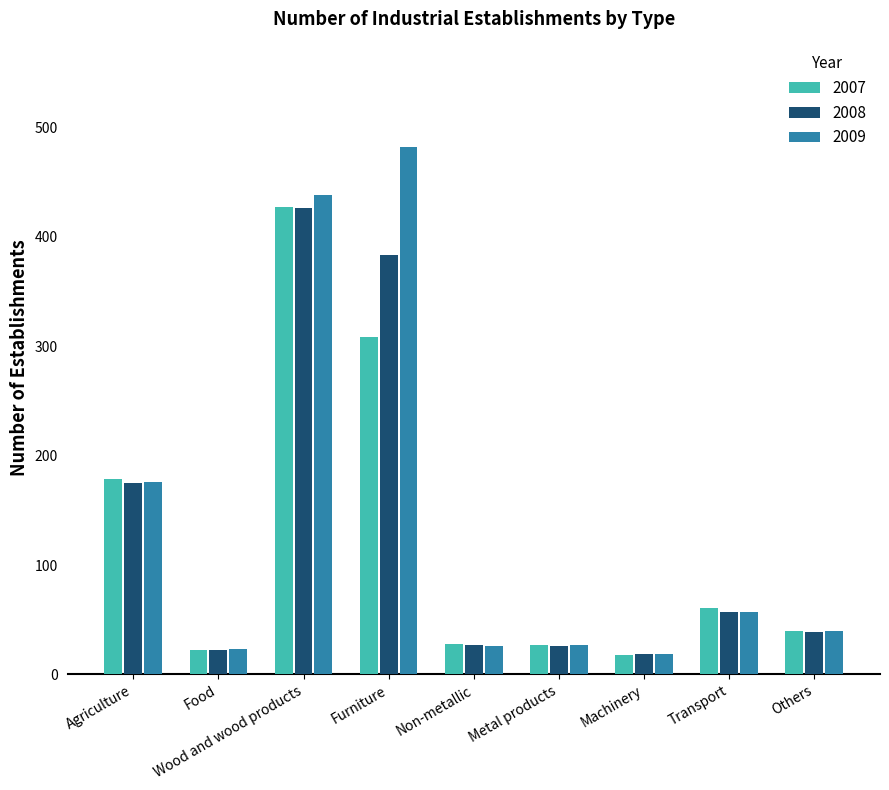

The 2009 series shows 27 at Metal products. True or false?

True